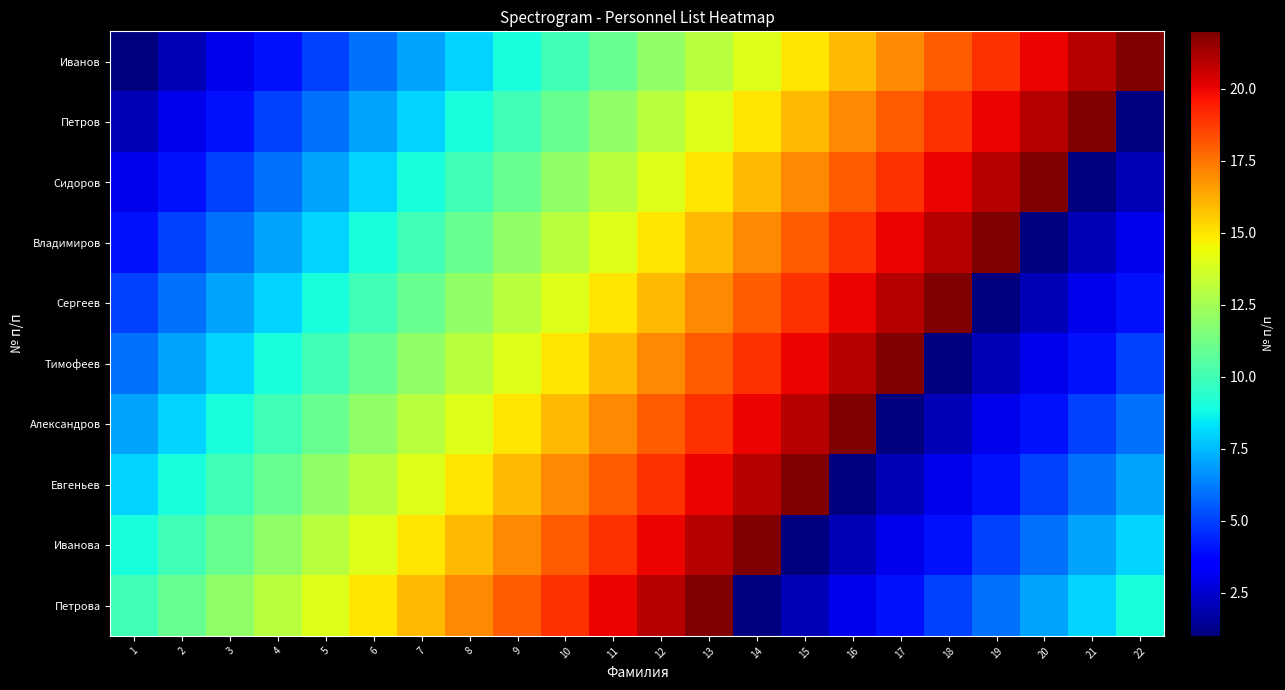

Reading left to right, what are all the values shown in this chart?

Иванов: 1=1	2=2	3=3	4=4	5=5	6=6	7=7	8=8	9=9	10=10	11=11	12=12	13=13	14=14	15=15	16=16	17=17	18=18	19=19	20=20	21=21	22=22
Петров: 1=2	2=3	3=4	4=5	5=6	6=7	7=8	8=9	9=10	10=11	11=12	12=13	13=14	14=15	15=16	16=17	17=18	18=19	19=20	20=21	21=22	22=1
Сидоров: 1=3	2=4	3=5	4=6	5=7	6=8	7=9	8=10	9=11	10=12	11=13	12=14	13=15	14=16	15=17	16=18	17=19	18=20	19=21	20=22	21=1	22=2
Владимиров: 1=4	2=5	3=6	4=7	5=8	6=9	7=10	8=11	9=12	10=13	11=14	12=15	13=16	14=17	15=18	16=19	17=20	18=21	19=22	20=1	21=2	22=3
Сергеев: 1=5	2=6	3=7	4=8	5=9	6=10	7=11	8=12	9=13	10=14	11=15	12=16	13=17	14=18	15=19	16=20	17=21	18=22	19=1	20=2	21=3	22=4
Тимофеев: 1=6	2=7	3=8	4=9	5=10	6=11	7=12	8=13	9=14	10=15	11=16	12=17	13=18	14=19	15=20	16=21	17=22	18=1	19=2	20=3	21=4	22=5
Александров: 1=7	2=8	3=9	4=10	5=11	6=12	7=13	8=14	9=15	10=16	11=17	12=18	13=19	14=20	15=21	16=22	17=1	18=2	19=3	20=4	21=5	22=6
Евгеньев: 1=8	2=9	3=10	4=11	5=12	6=13	7=14	8=15	9=16	10=17	11=18	12=19	13=20	14=21	15=22	16=1	17=2	18=3	19=4	20=5	21=6	22=7
Иванова: 1=9	2=10	3=11	4=12	5=13	6=14	7=15	8=16	9=17	10=18	11=19	12=20	13=21	14=22	15=1	16=2	17=3	18=4	19=5	20=6	21=7	22=8
Петрова: 1=10	2=11	3=12	4=13	5=14	6=15	7=16	8=17	9=18	10=19	11=20	12=21	13=22	14=1	15=2	16=3	17=4	18=5	19=6	20=7	21=8	22=9